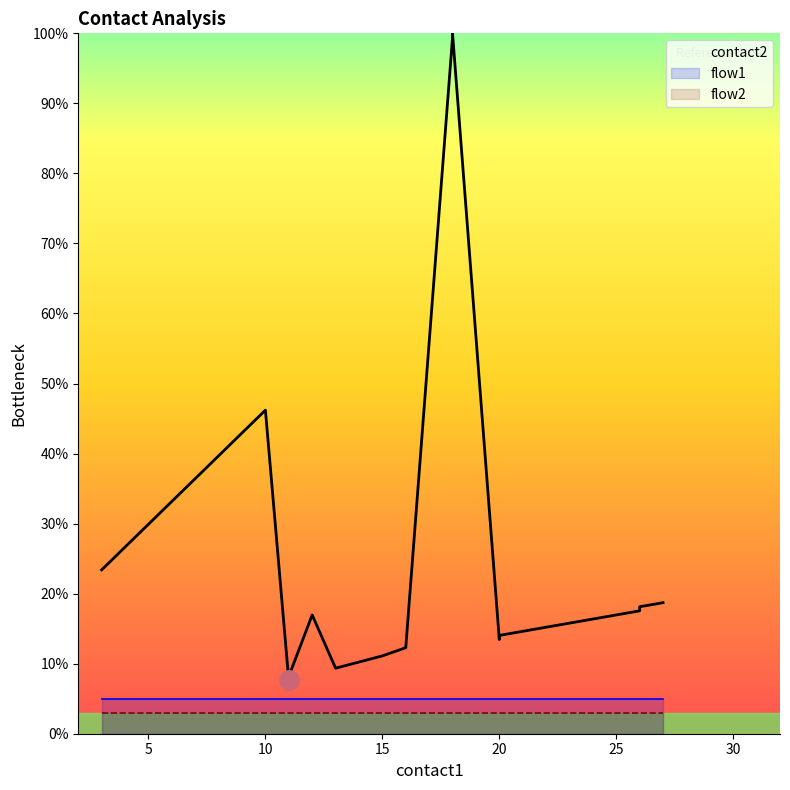

What is the maximum value for flow2?

3.0